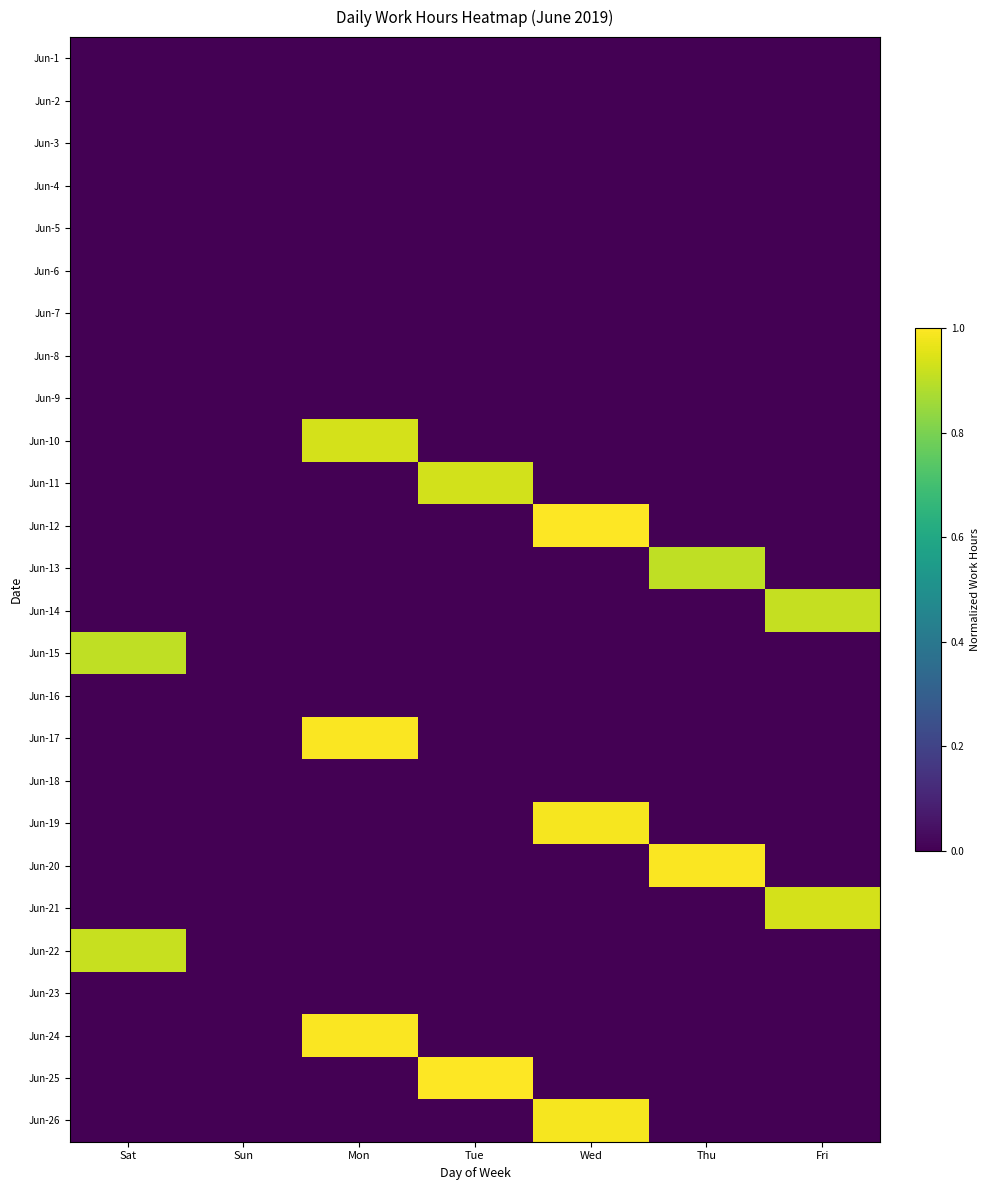

What is the total value across all series at Sat?

1.8